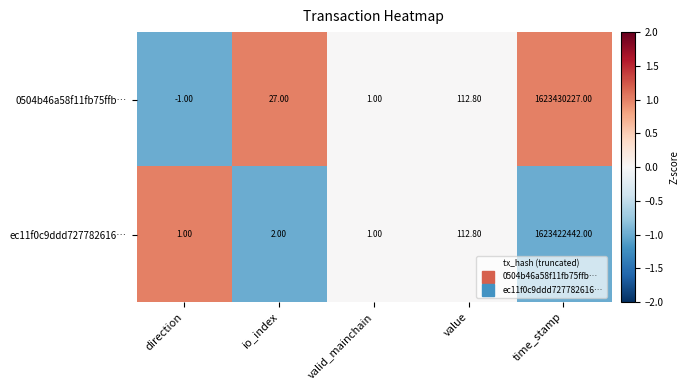

At how many categories does at least one series exceed 0?

5